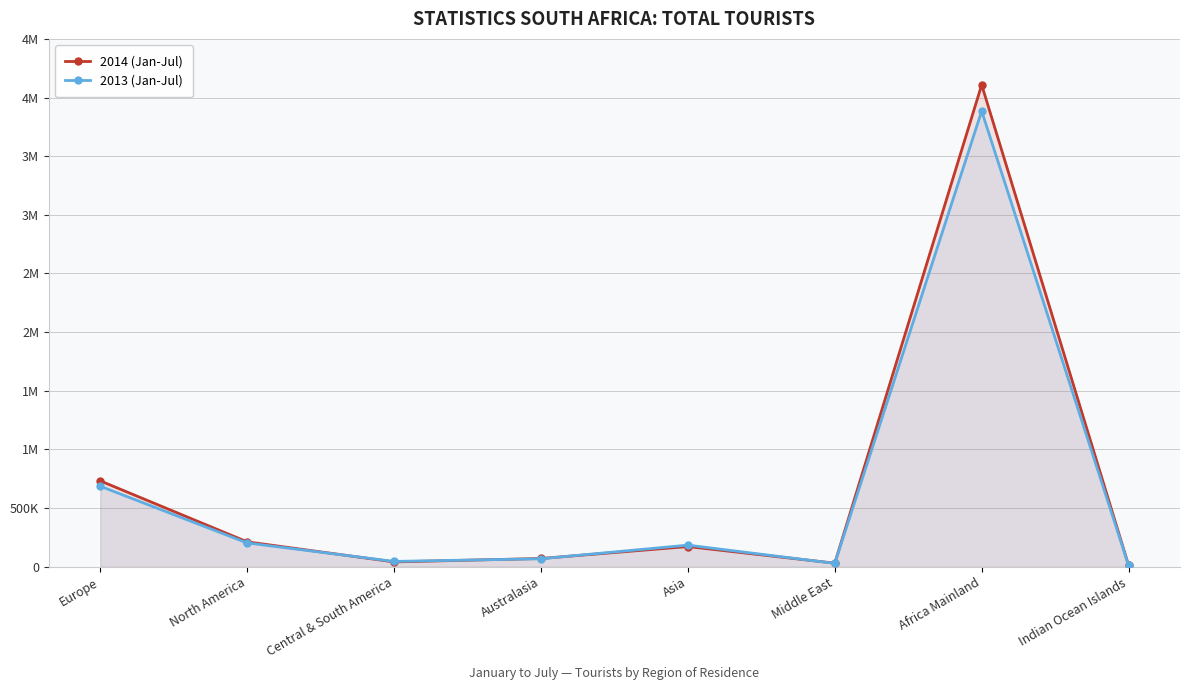

True or false: 2013 (Jan-Jul) and 2014 (Jan-Jul) cross at least once.

True